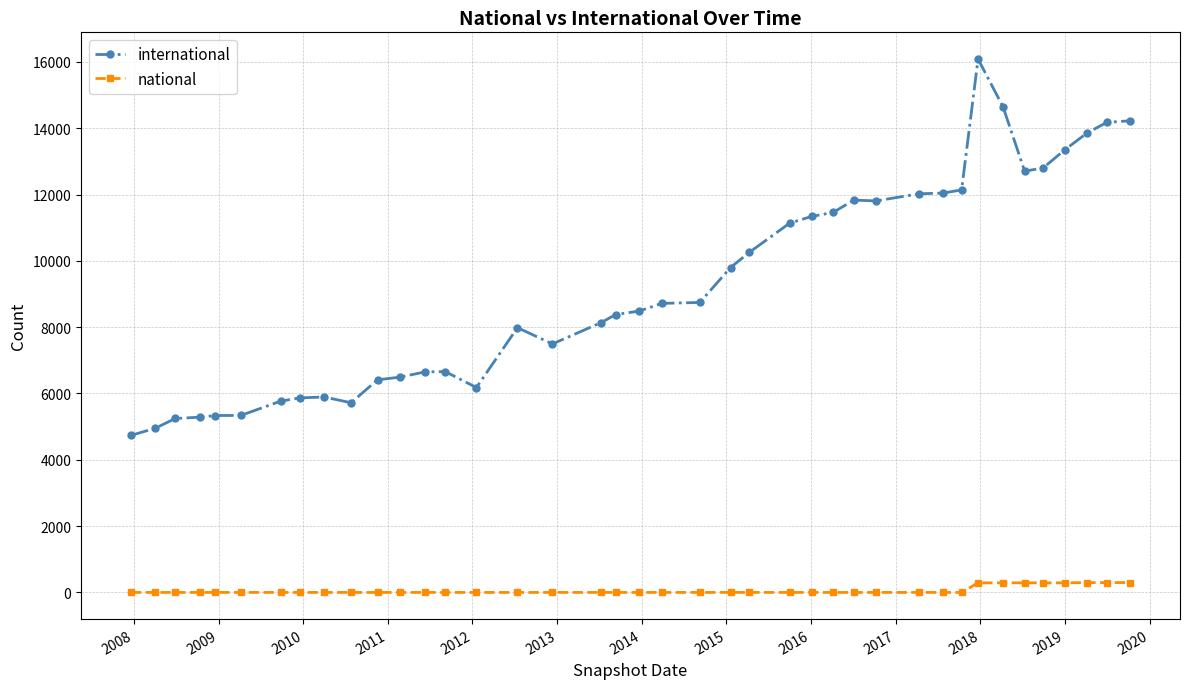

What is the maximum value shown in the chart?

16089